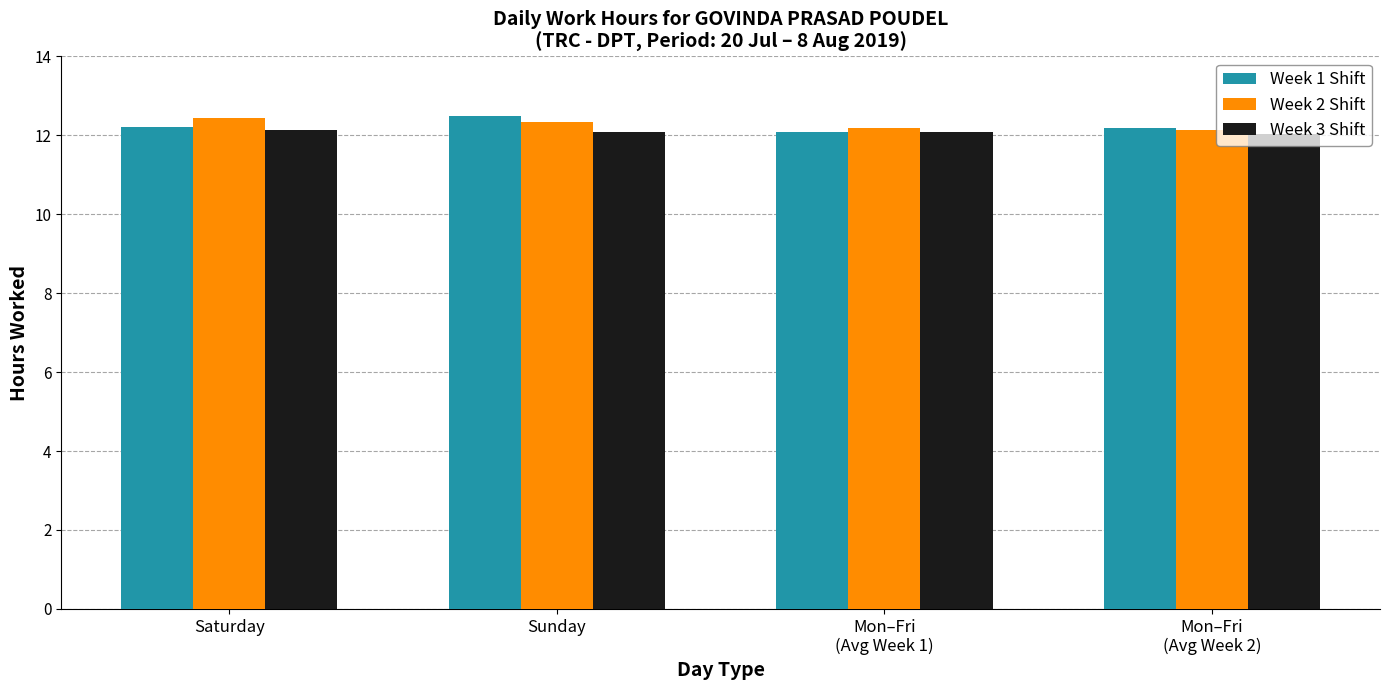

What is the minimum value shown in the chart?

12.0